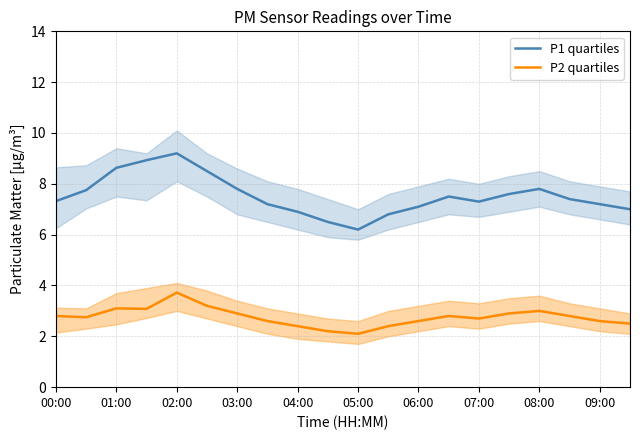

At which label does P2 quartiles reach its peak?

02:00